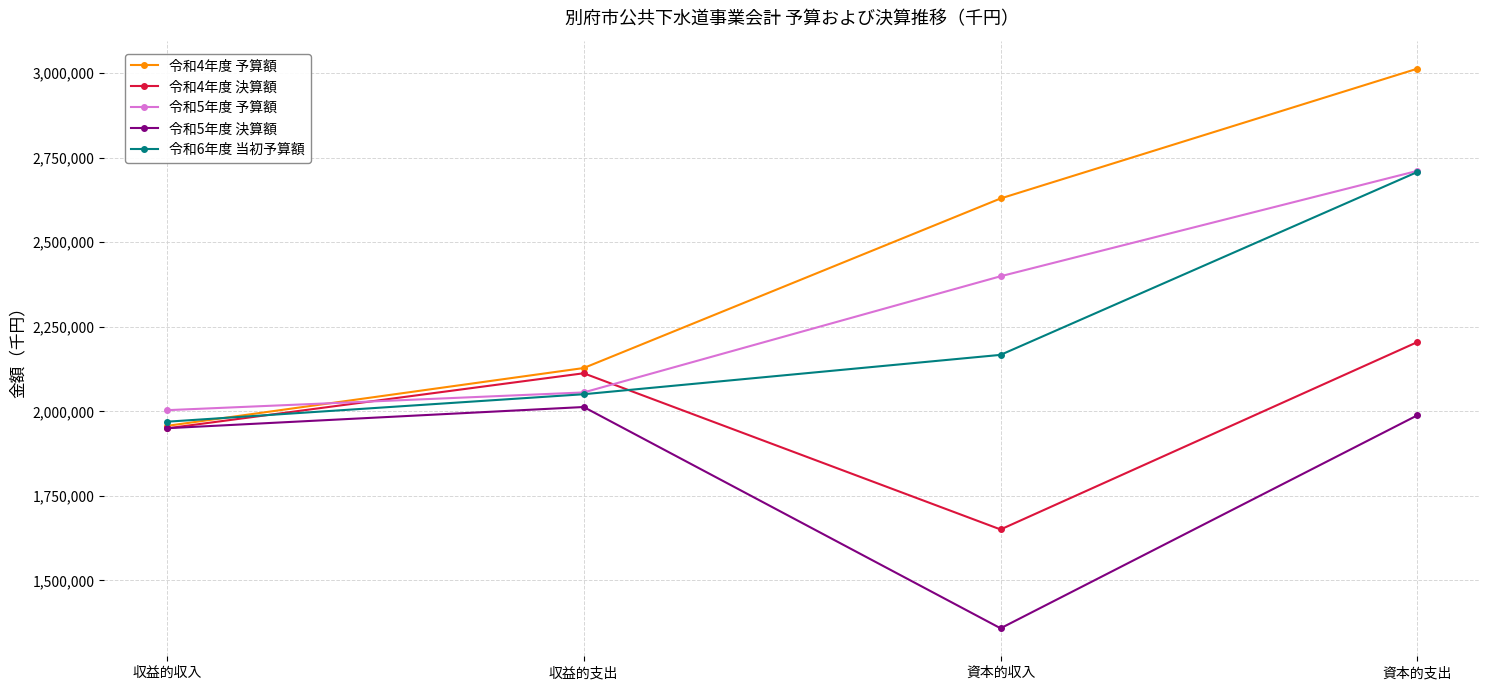

How many data points does each series have?

4